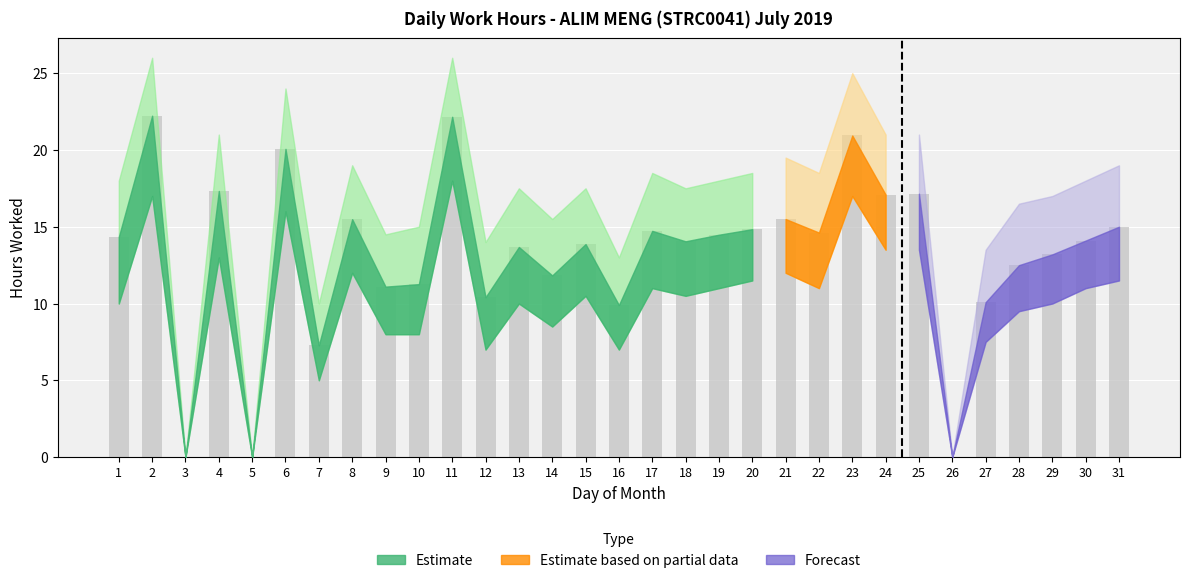

How many distinct data groups are displayed?

1